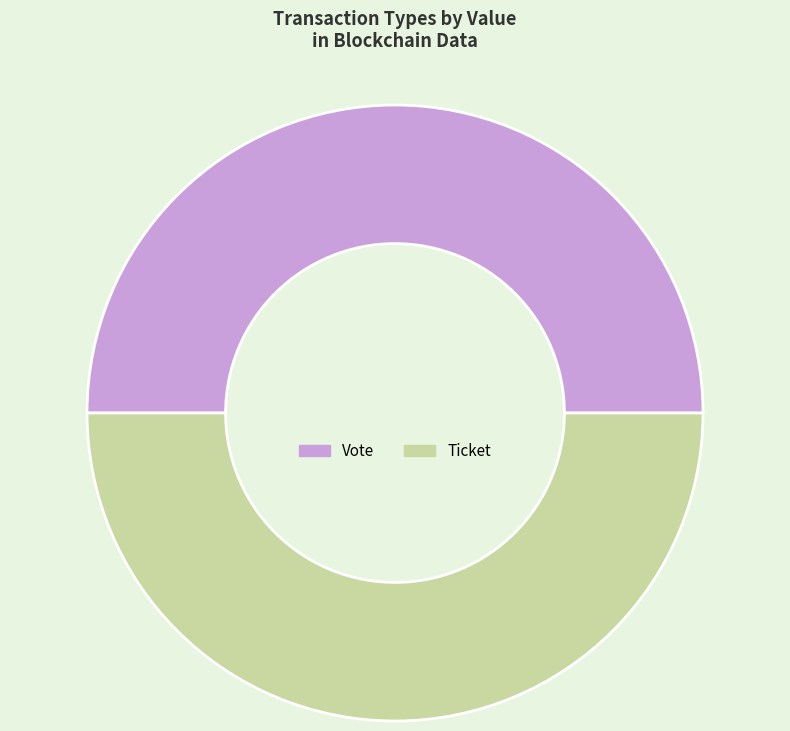

What is the ratio of the value at Vote to the value at Ticket?

1.0